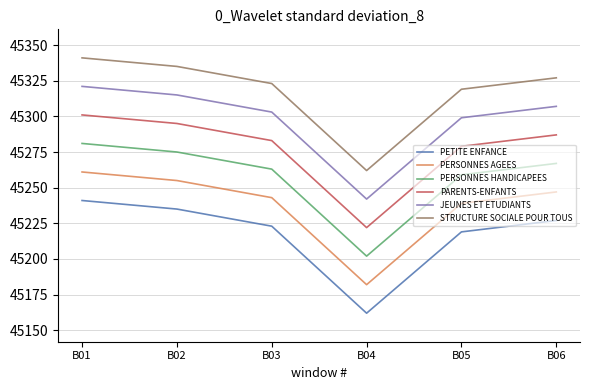

True or false: PETITE ENFANCE has a value of 13341 at B03.

False